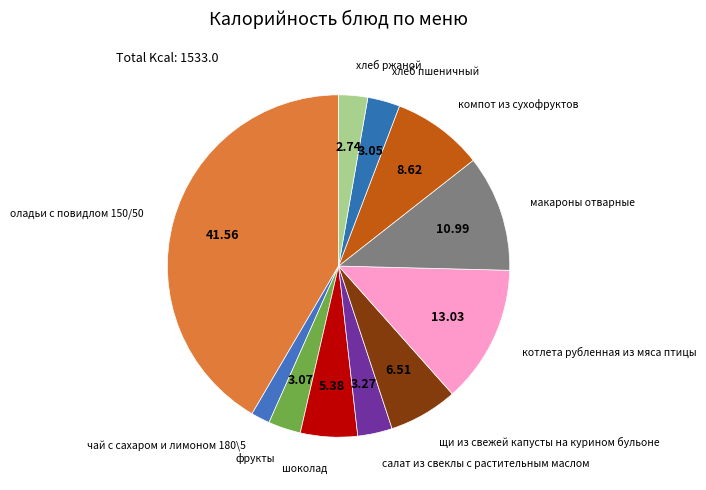

Is the sum of котлета рубленная из мяса птицы and макароны отварные greater than half?

No